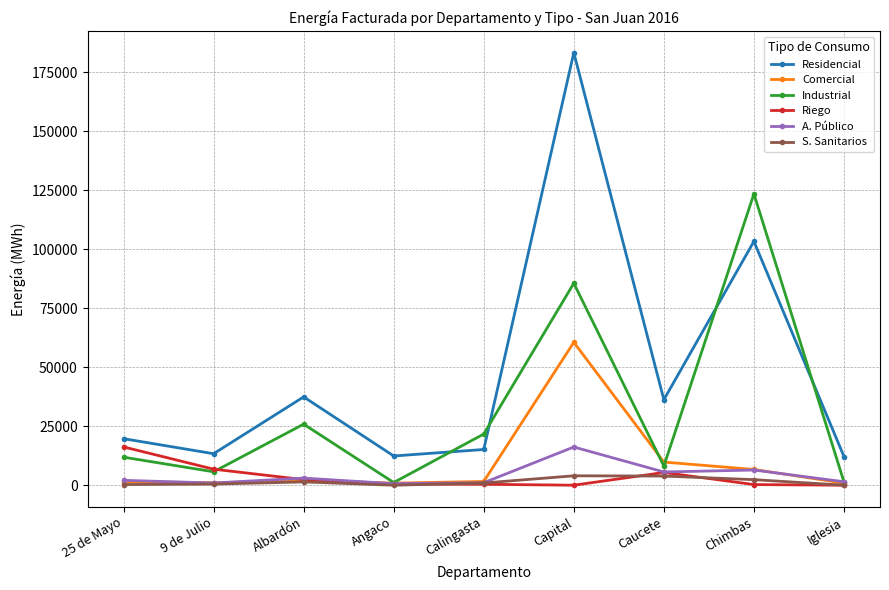

Between Calingasta and Chimbas, which series saw the biggest shift?

Industrial